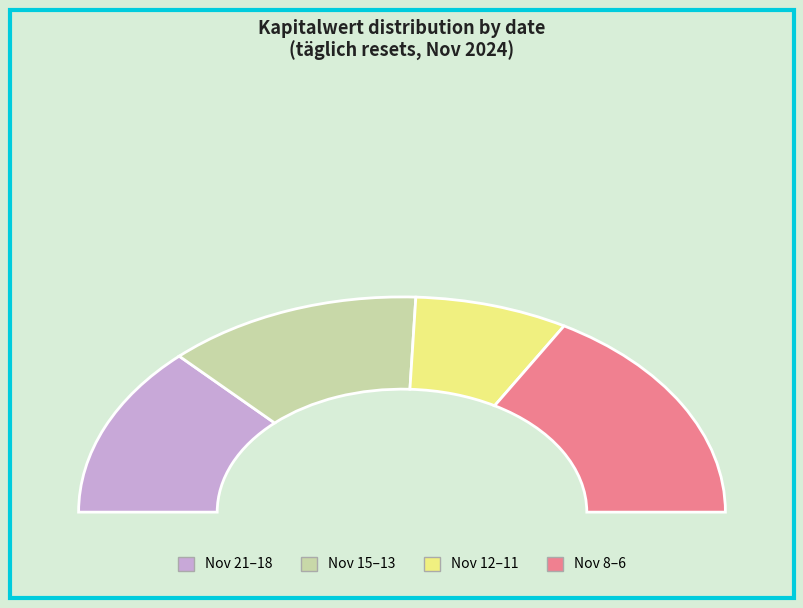

Combined, do 2024-11-08 and 2024-11-06 account for over 50%?

No